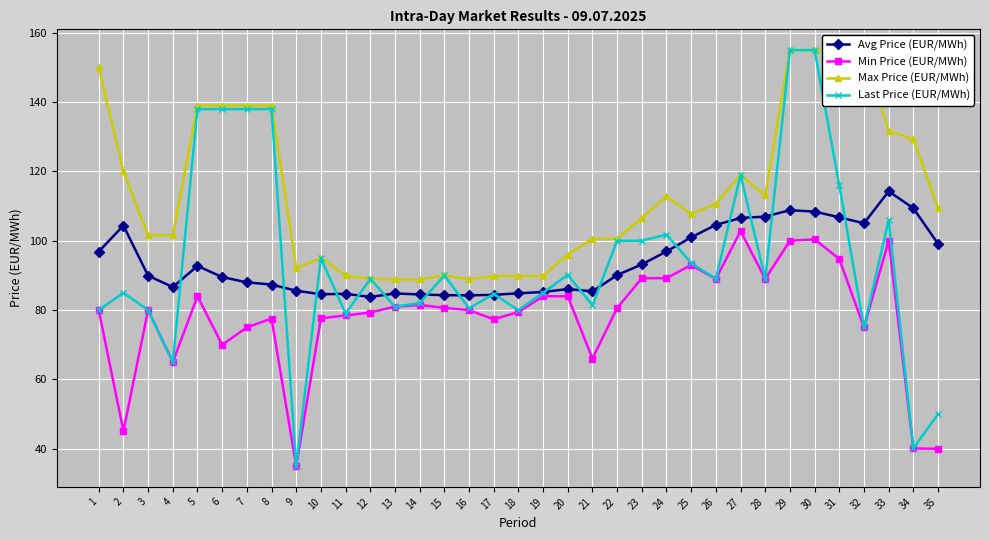

At which label does Avg Price (EUR/MWh) first exceed 89?

1